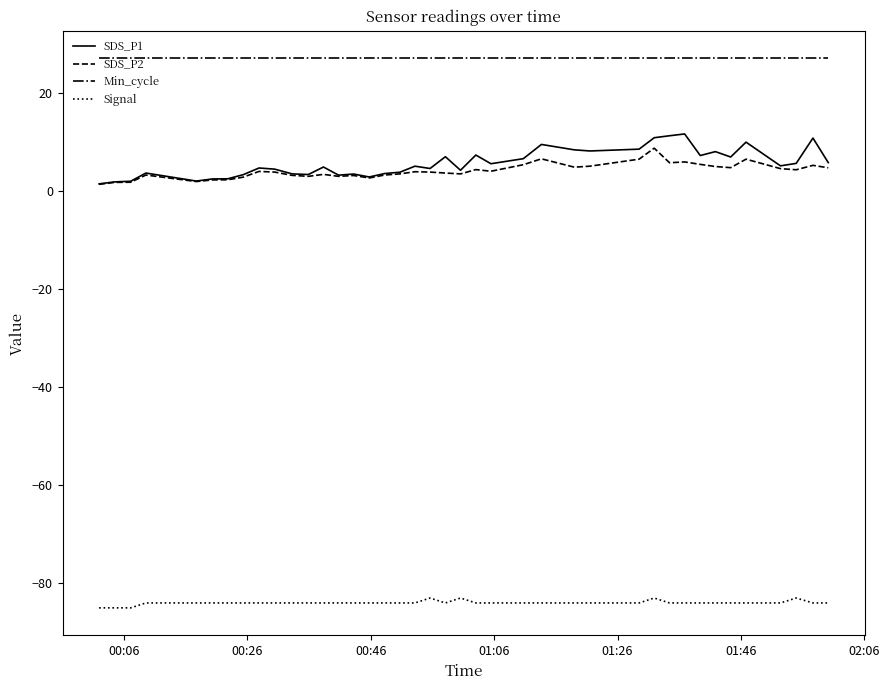

Which series has the largest total across all categories?

Min_cycle